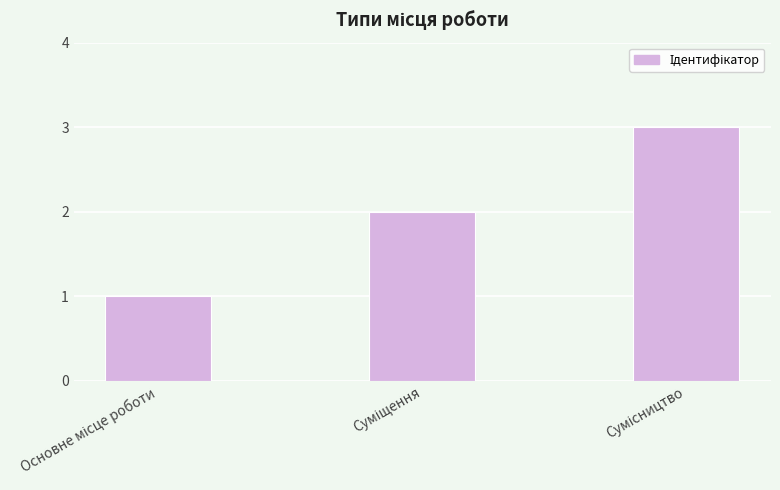

What is the value of the 3rd bar from the left?

3